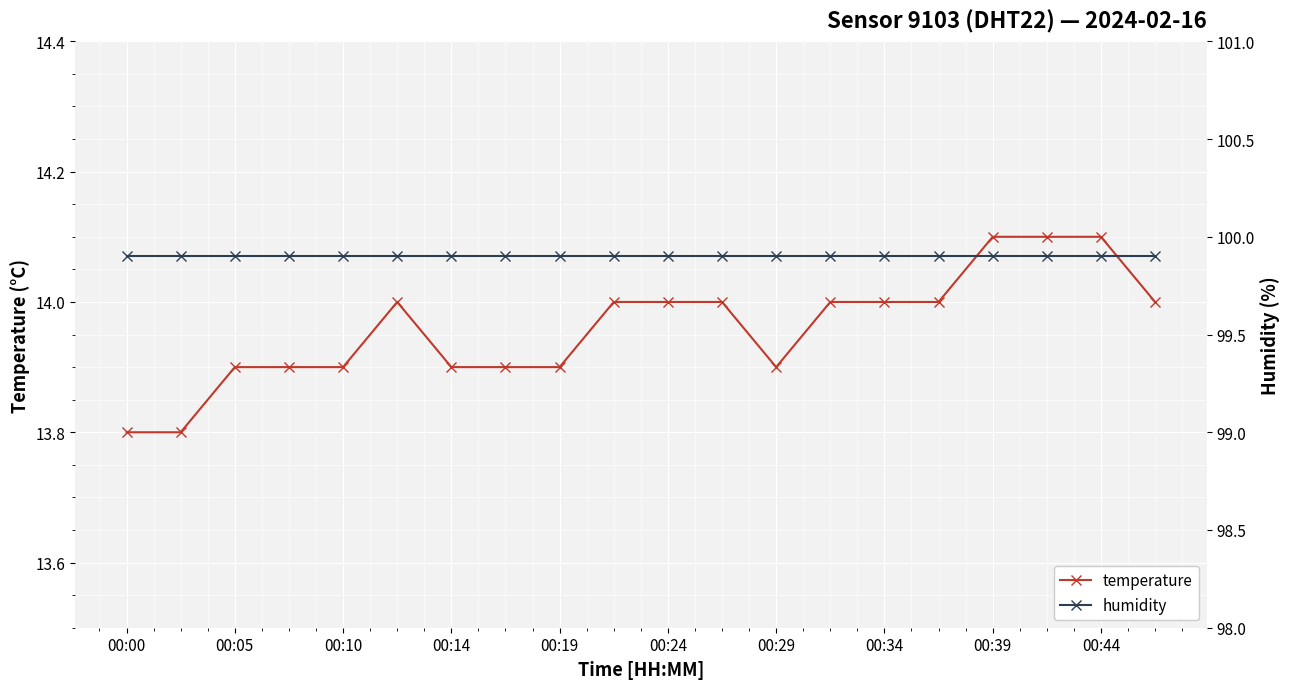

The temperature series shows 24.0 at 00:24. True or false?

False